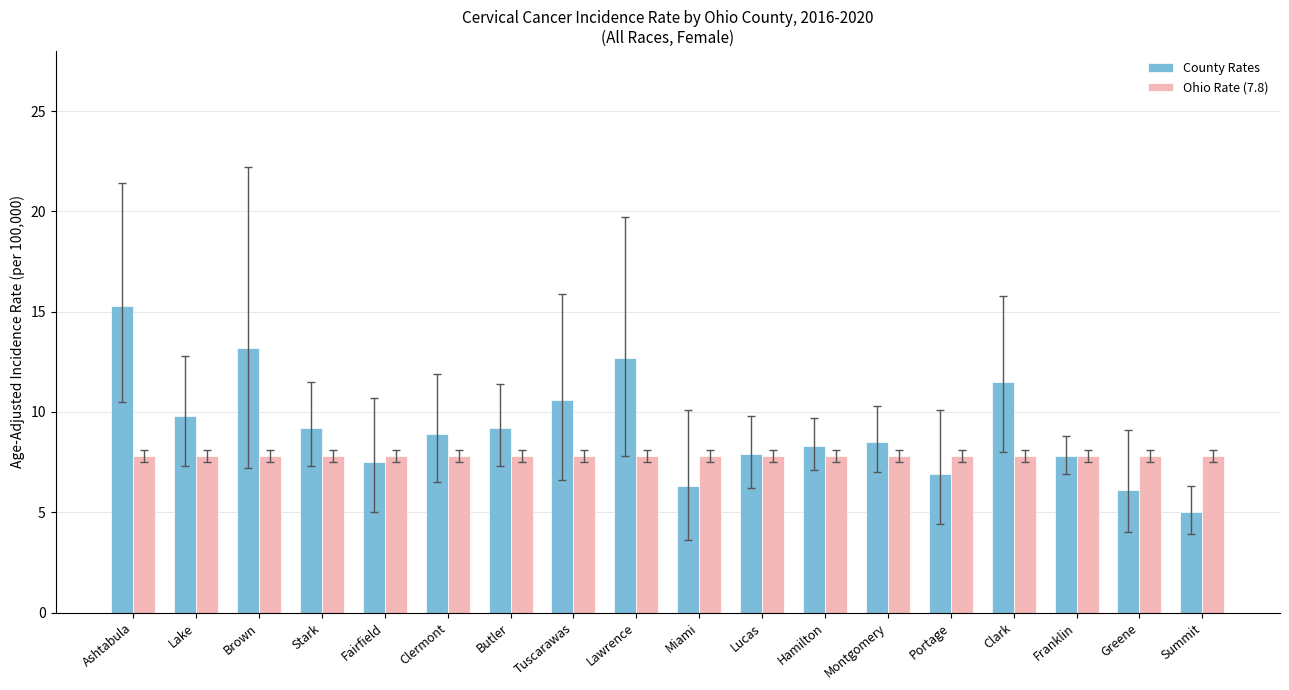

What is the difference between the highest and lowest values at Greene?

1.7